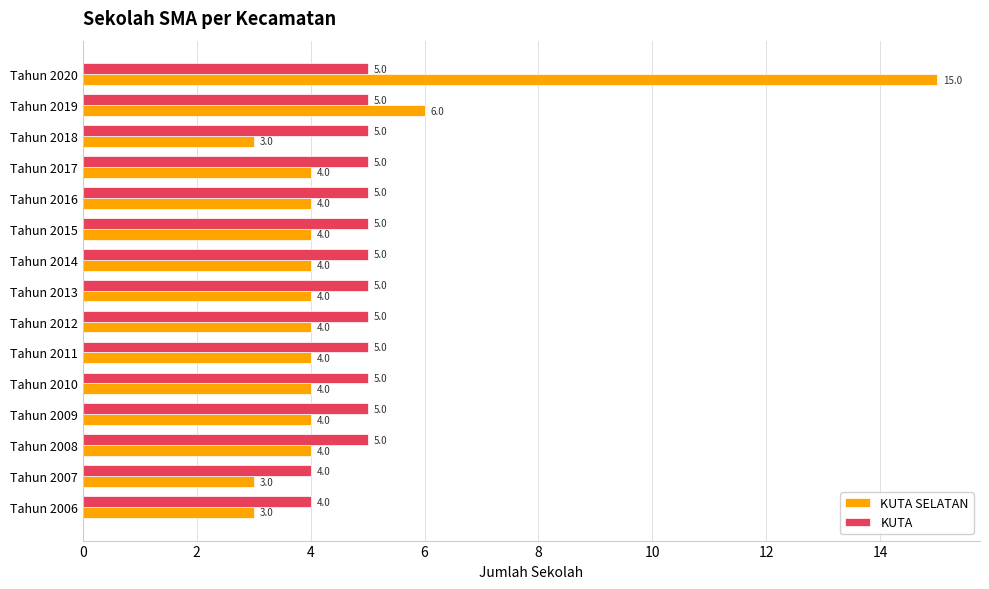

Rank the series by their maximum value, from lowest to highest.

KUTA, KUTA SELATAN